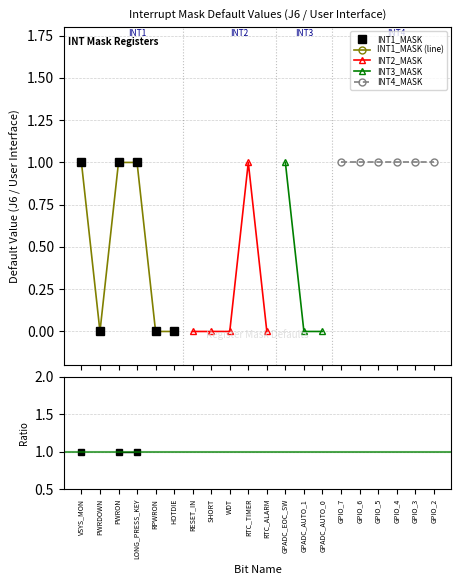

True or false: INT1_MASK has a value of 1.5 at PWRON.

False